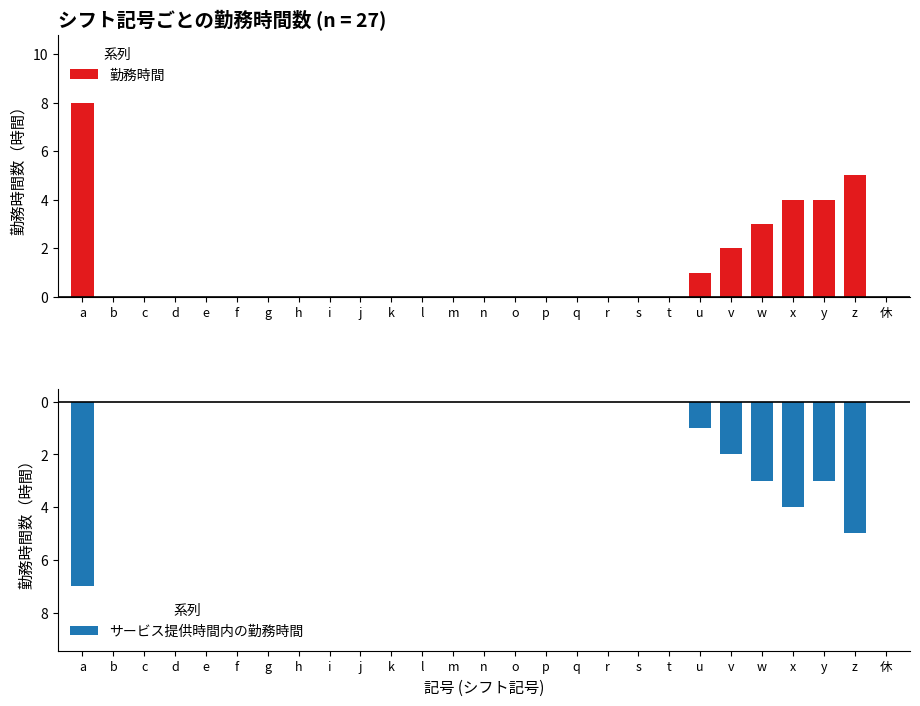

Count the number of data series in this chart.

2